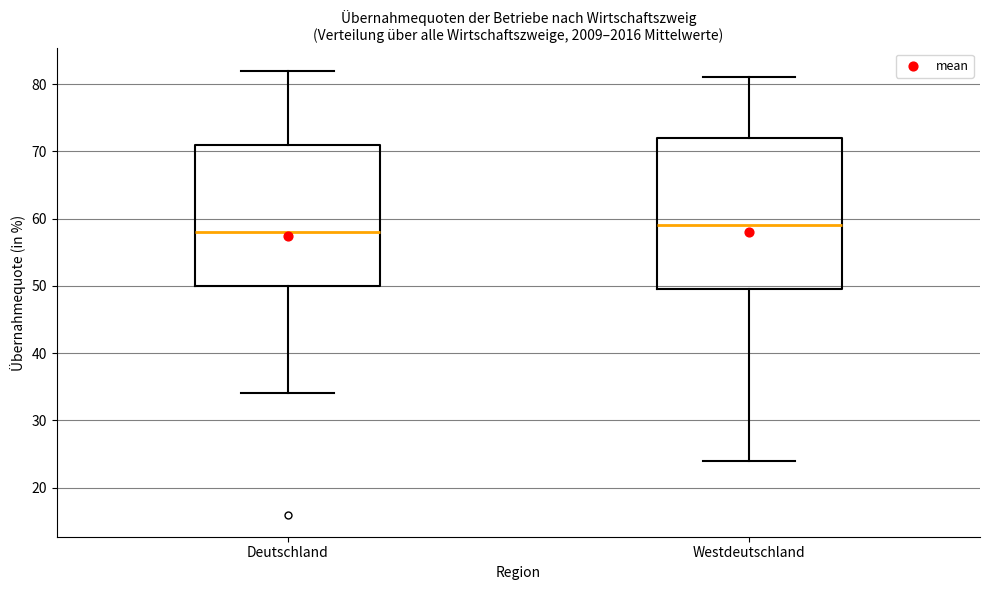

Reading left to right, read every box against the y-axis: the position of its median line, the range the box covers, and the ends of its whiskers. The values are not printed on the chart, so give them approximately, as read against the axis.

Deutschland: median 58, box 50 to 71, whiskers 34 to 82
Westdeutschland: median 59, box 50 to 72, whiskers 24 to 81